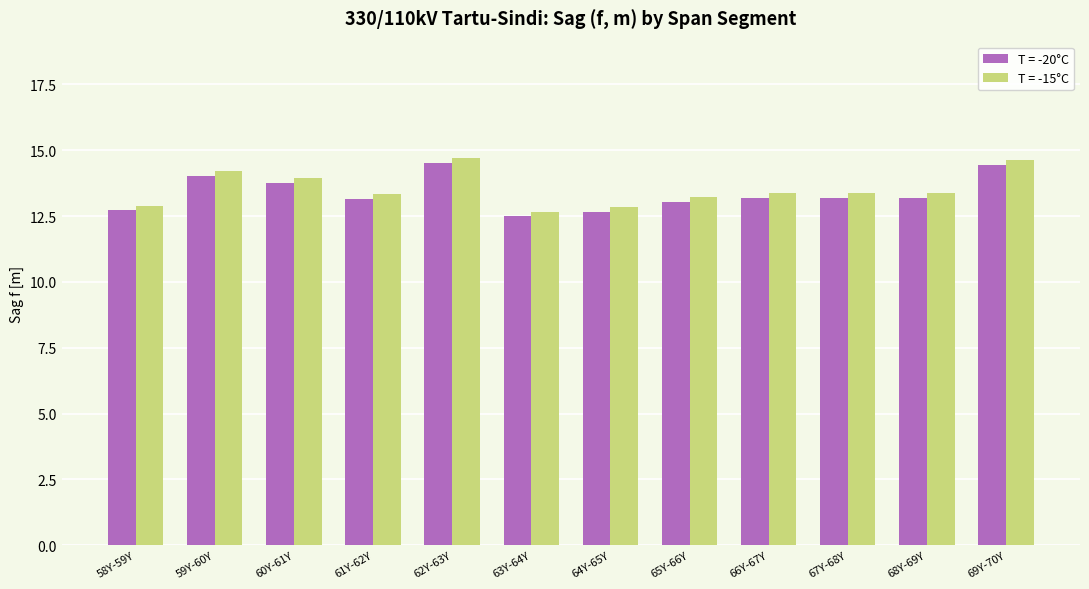

What is the average value of the T = -20°C series?

13.4